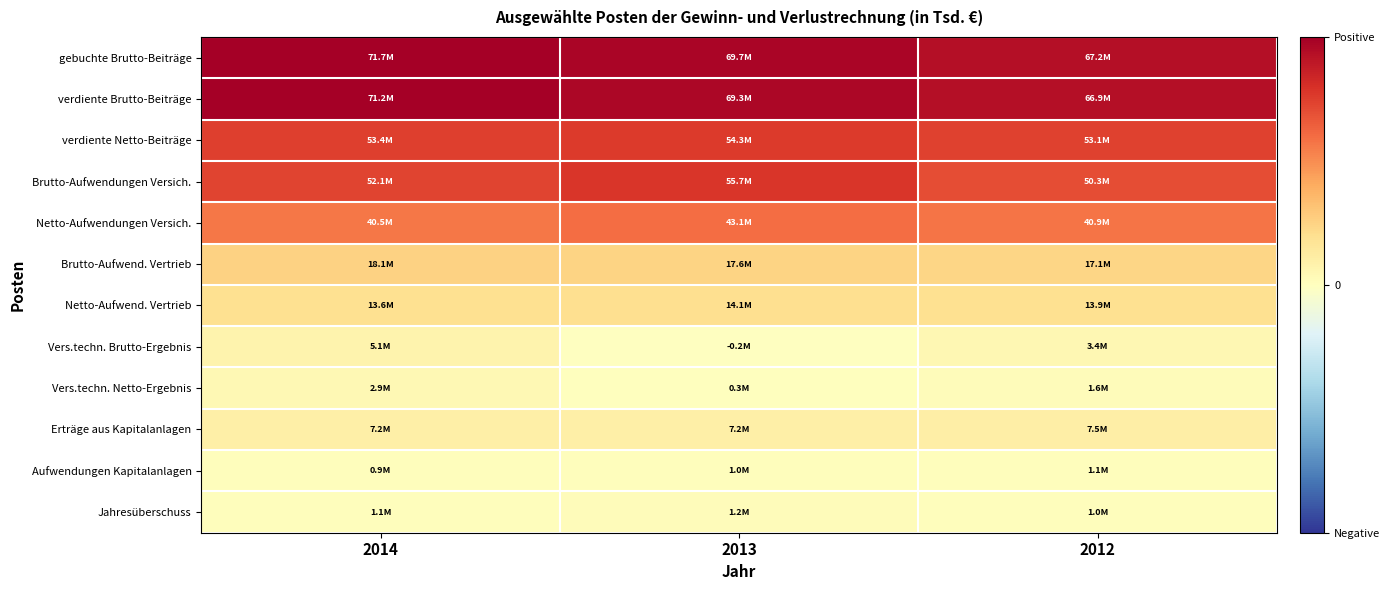

Which category has the lowest value across all series?

2013